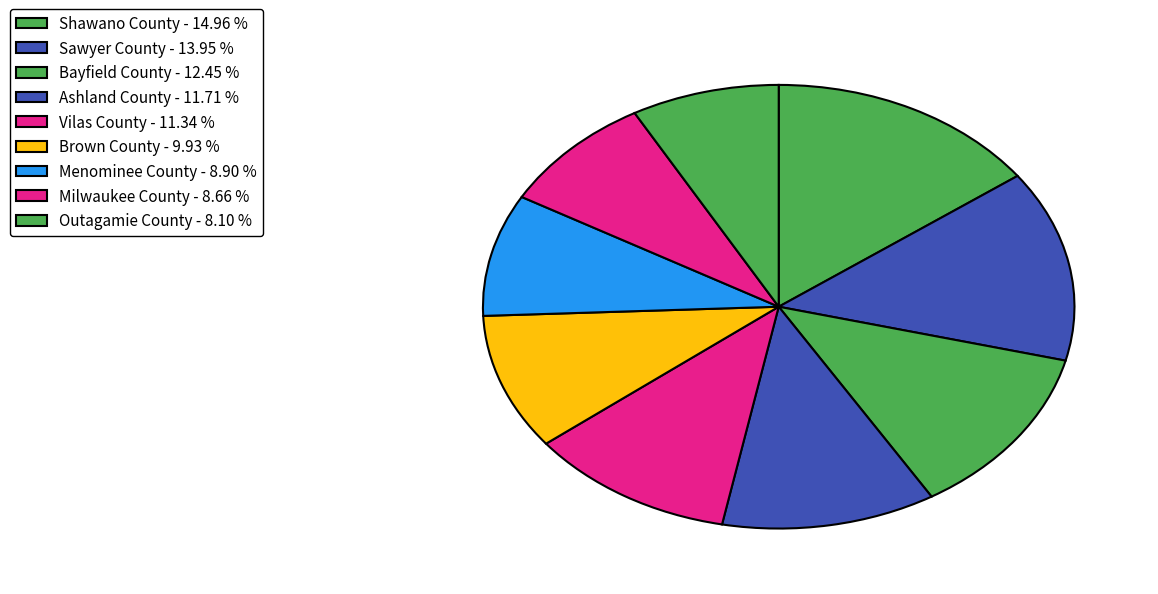

Which category has the smallest portion of the pie?

Outagamie County